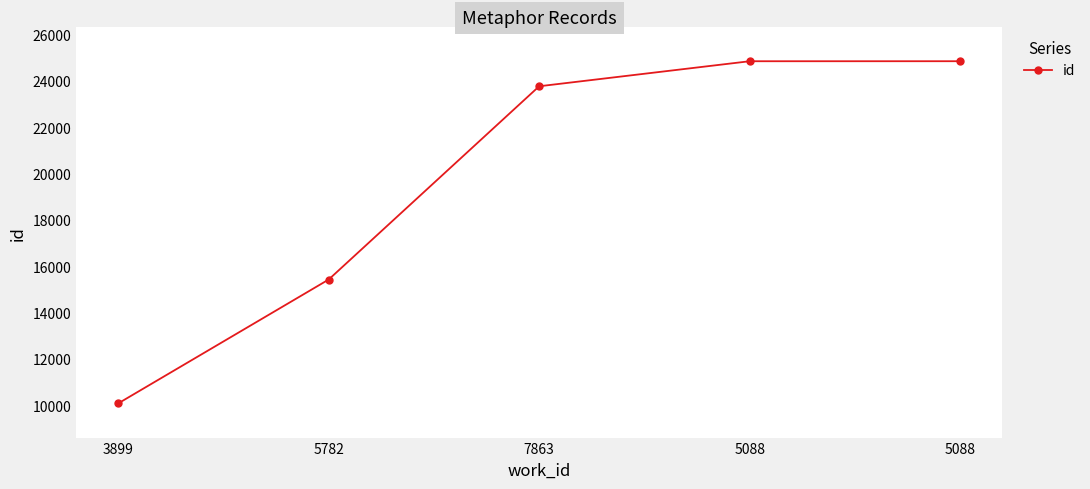

The chart shows a value of 23767 at 7863. True or false?

True